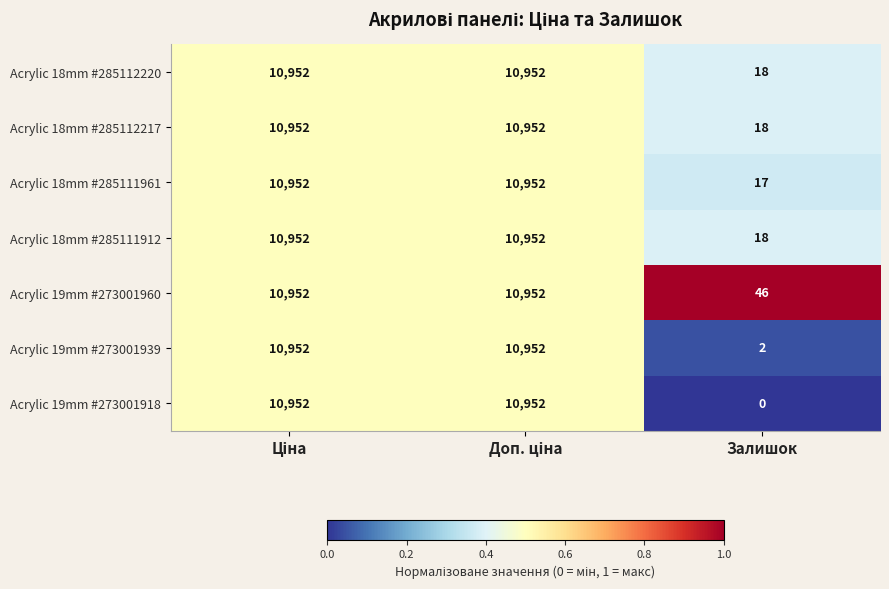

Which series has the largest total across all categories?

Acrylic 19mm #273001960